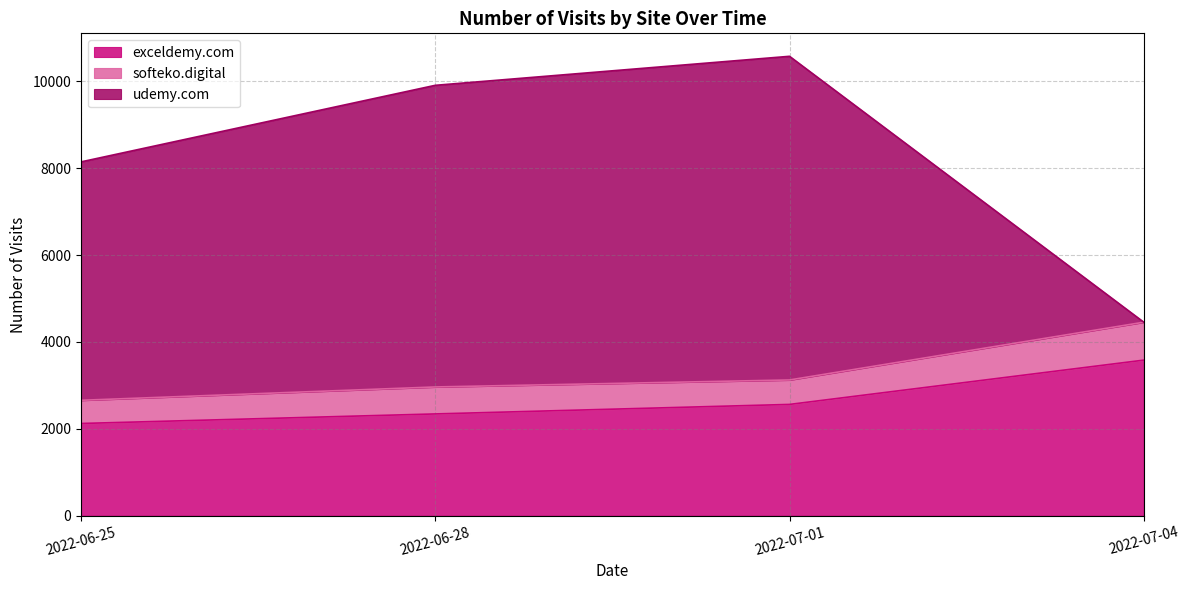

Which category has the lowest value in the udemy.com series?

2022-07-04